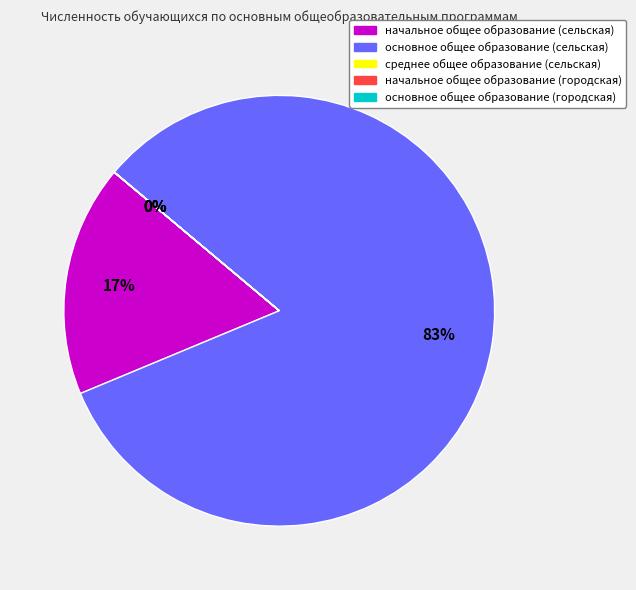

To the nearest percent, what is the difference between the largest and smallest slice percentages?

83%